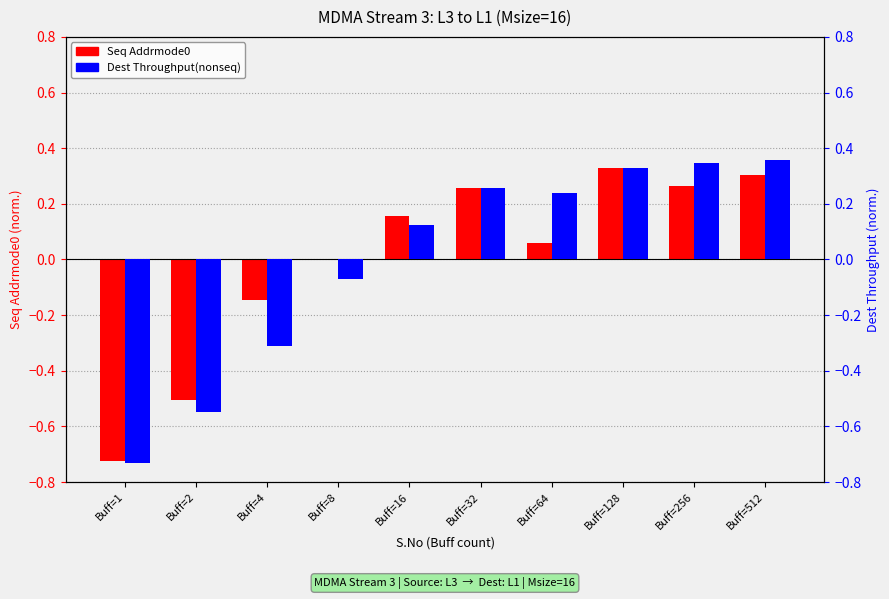

Is the value of Dest Throughput (normalized) at Buff=512 greater than the value of Seq Addrmode0 (normalized) at Buff=256?

Yes